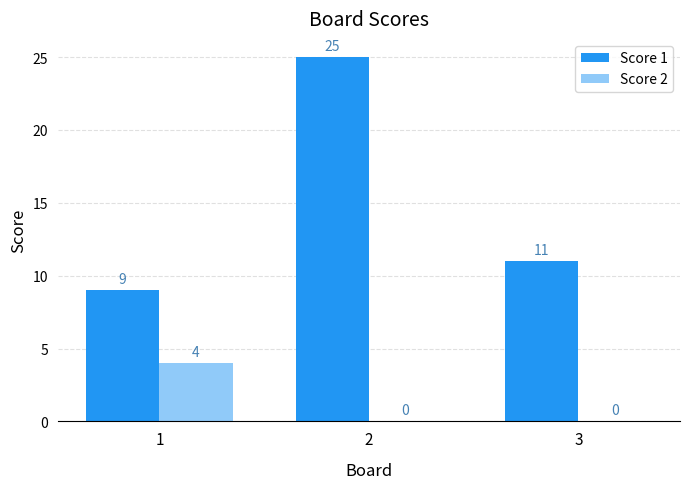

What is the sum of the Score 2 values at 2 and 1?

4